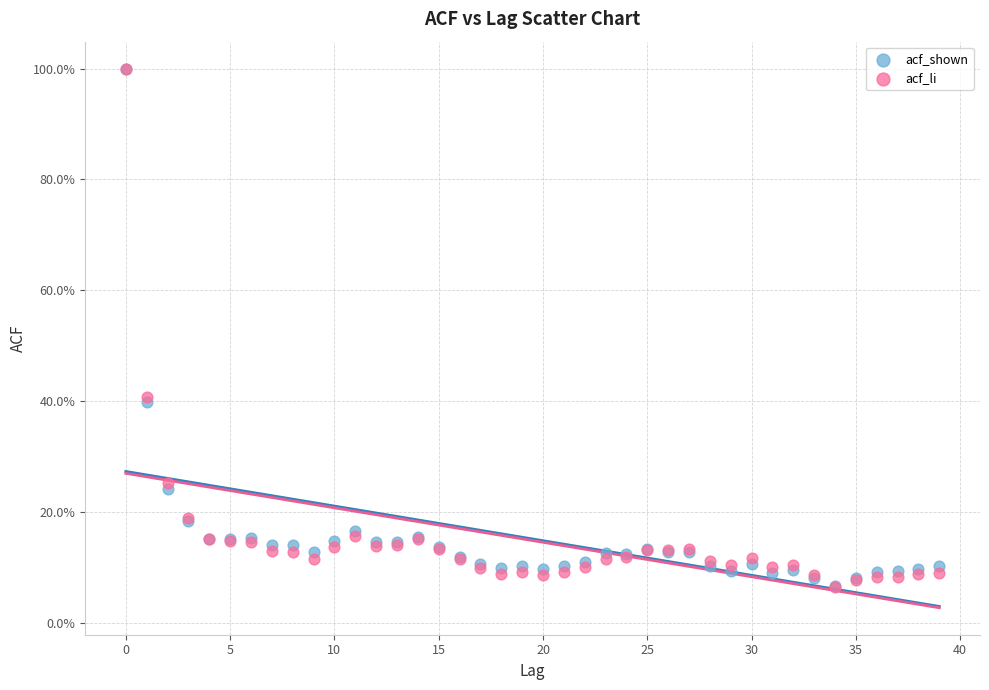

Which series has the widest spread of Y values?

acf_li